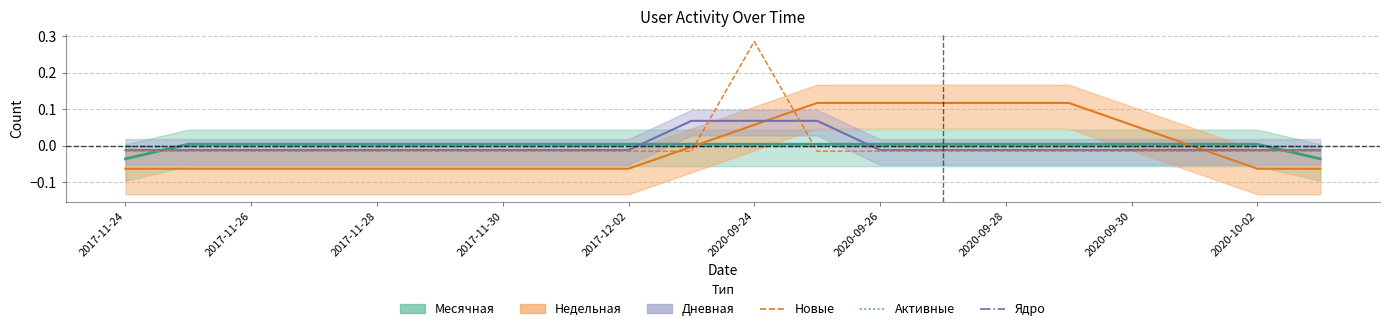

Between 19 and 13, which is larger?

19